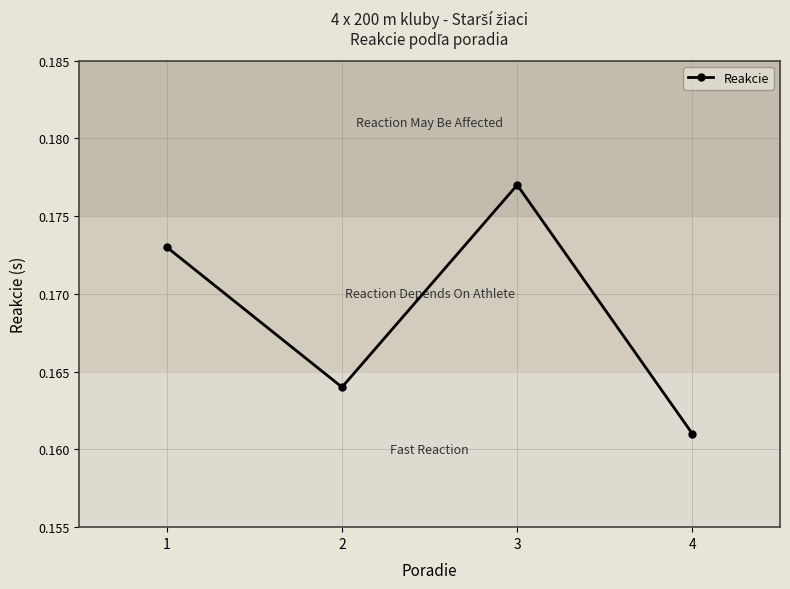

How many interior local valleys (lower than both neighbors) does the data have?

1